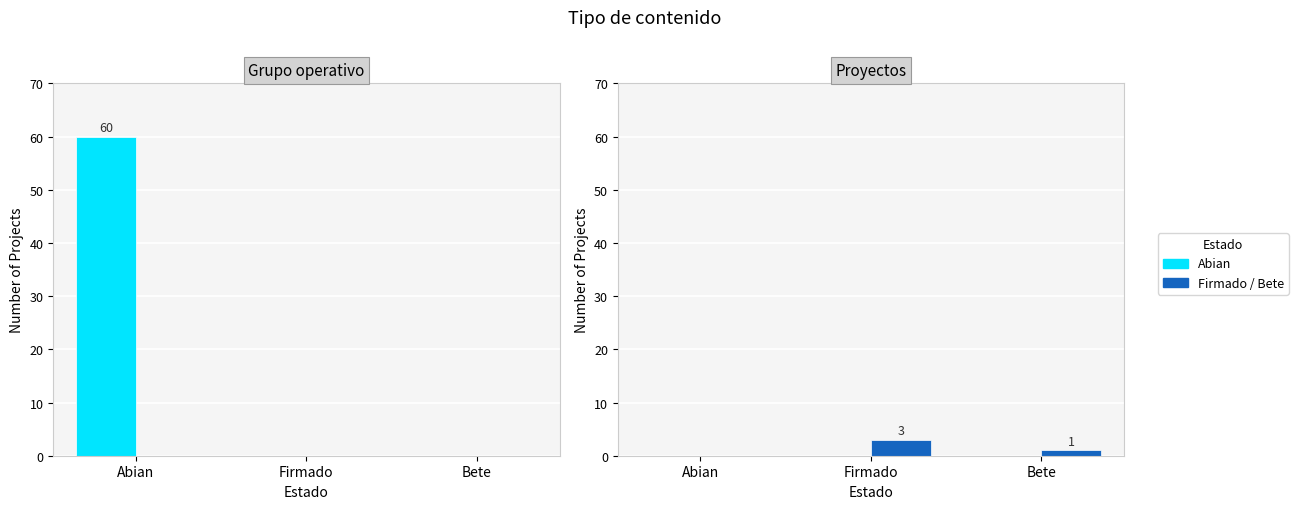

How many values in Firmado/Bete are above zero?

2